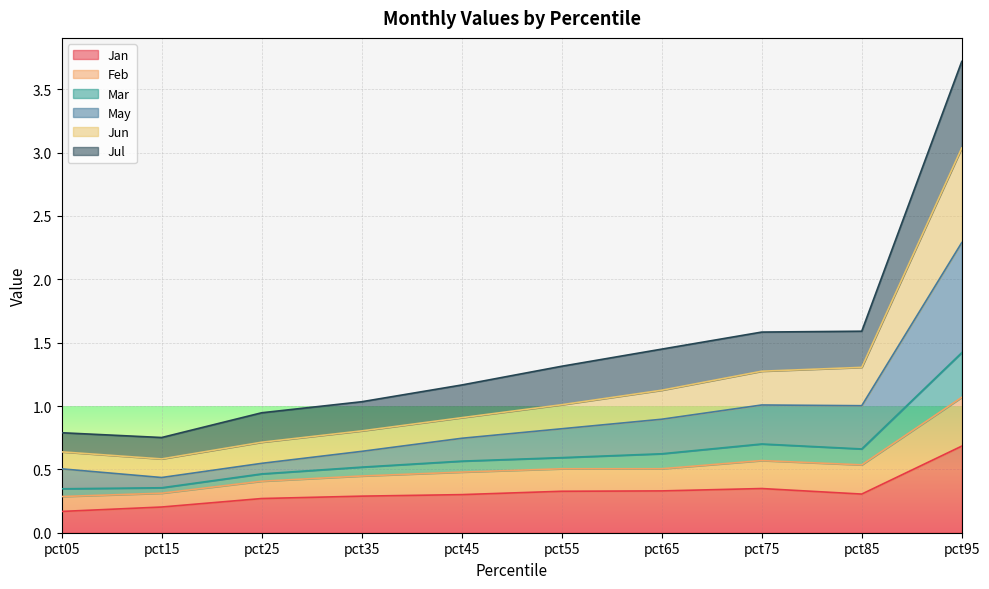

Is it true that Jan equals 0.3 at pct95?

False